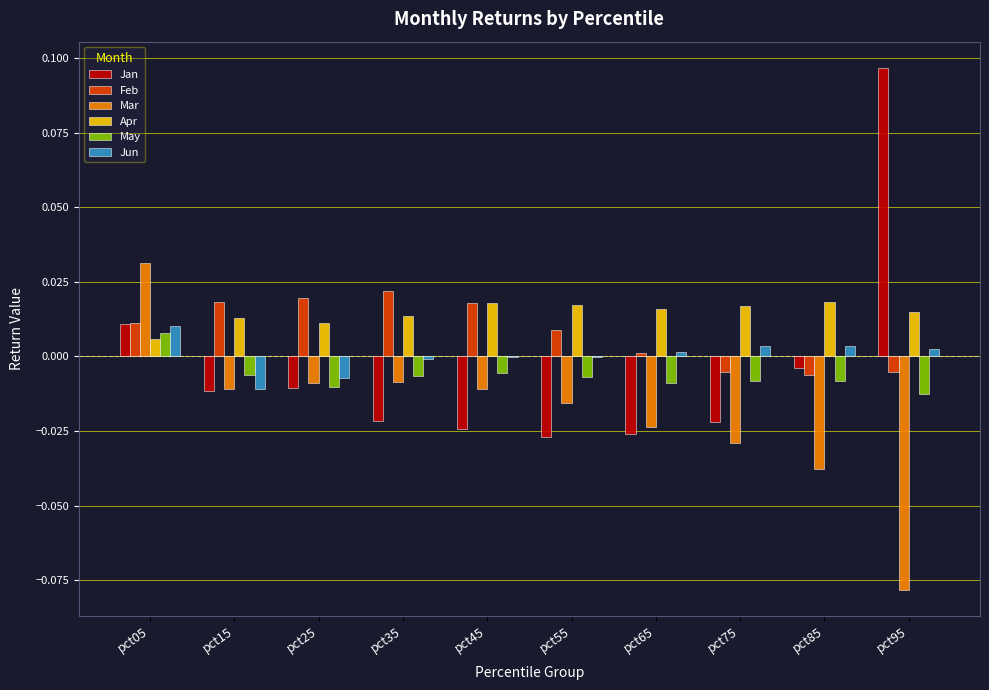

What are all the series names shown in the legend?

Jan, Feb, Mar, Apr, May, Jun